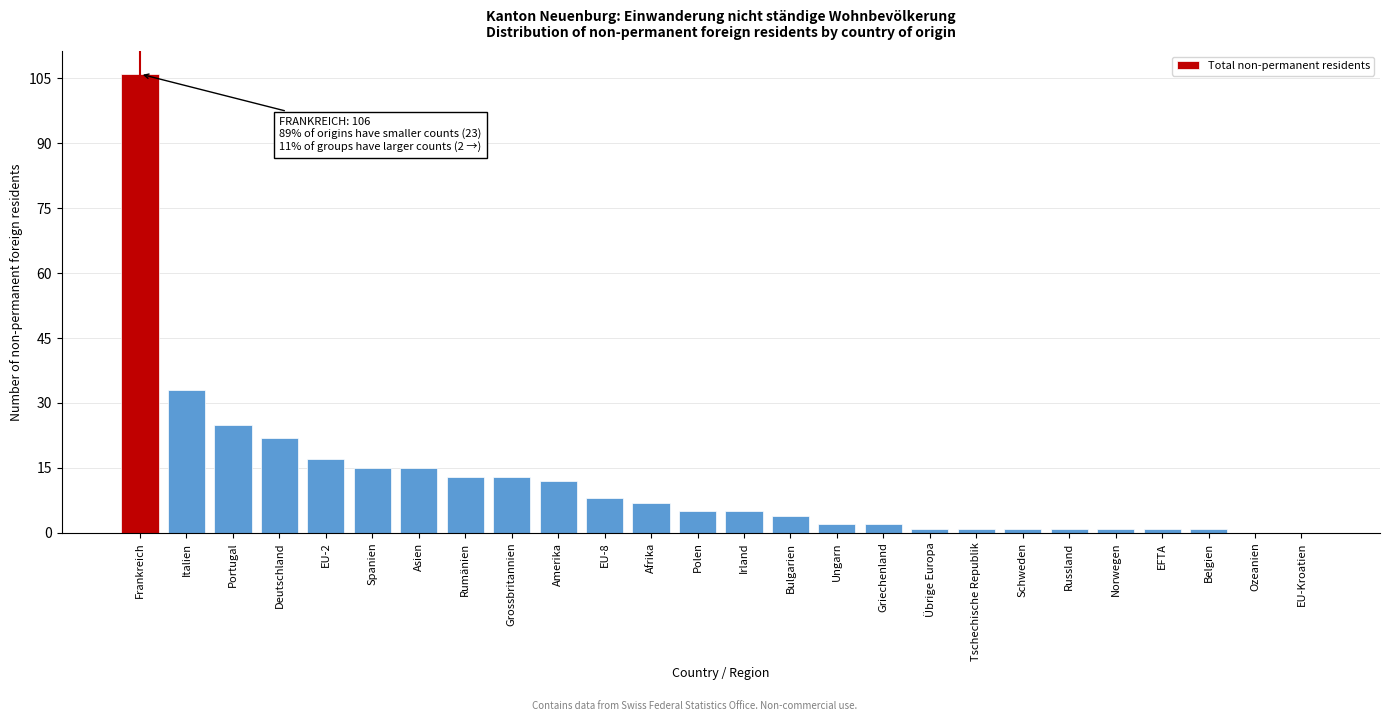

What is the sum of all values?

311